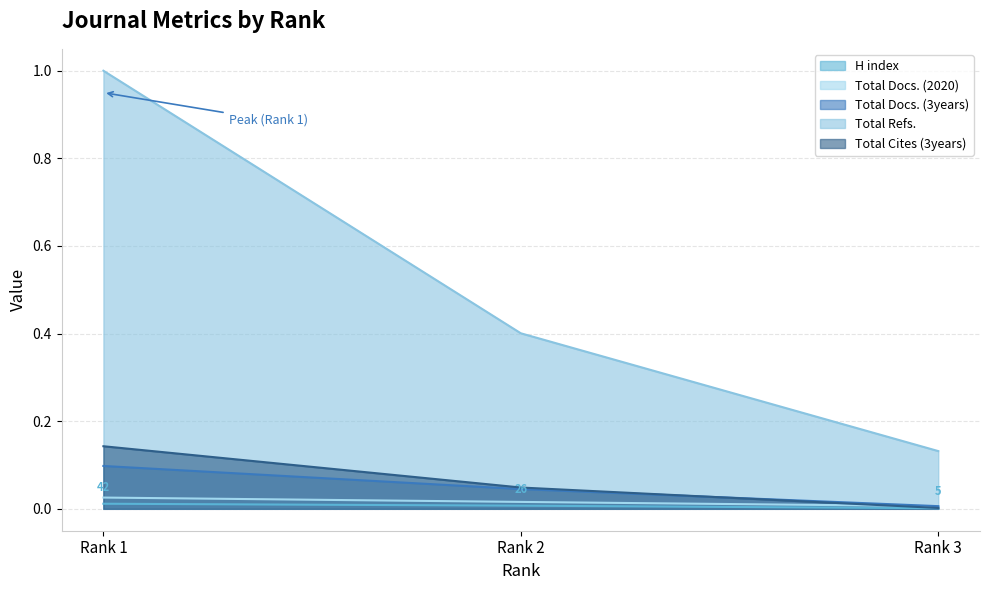

Reading right to left, extract all data points from this chart.

H index: Rank 3=0.0	Rank 2=0.0	Rank 1=0.0
Total Docs. (2020): Rank 3=0.0	Rank 2=0.0	Rank 1=0.0
Total Docs. (3years): Rank 3=0.0	Rank 2=0.0	Rank 1=0.1
Total Refs.: Rank 3=0.1	Rank 2=0.4	Rank 1=1.0
Total Cites (3years): Rank 3=0.0	Rank 2=0.0	Rank 1=0.1